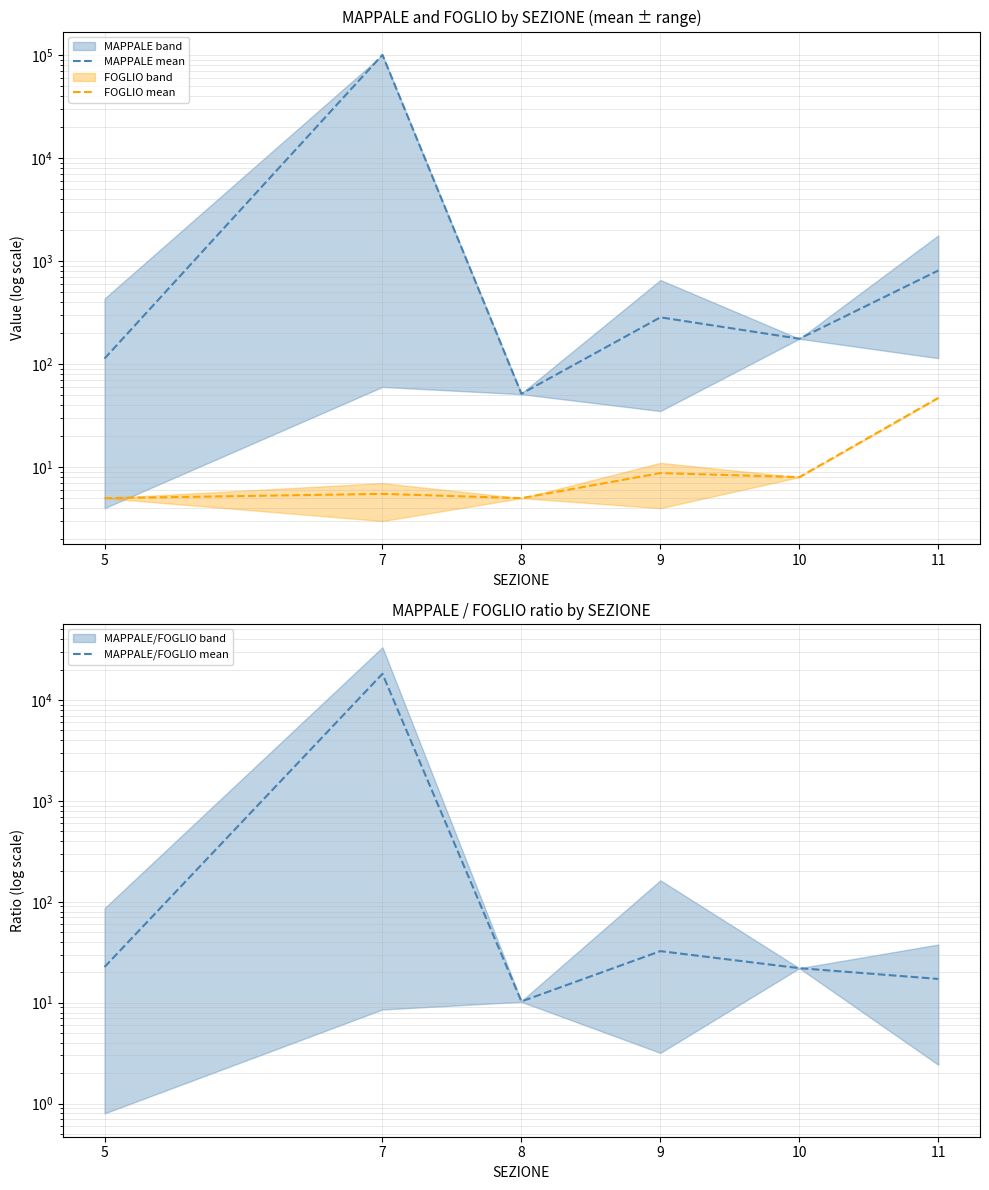

Is the value of MAPPALE/FOGLIO mean at 9 greater than the value of FOGLIO mean at 7?

Yes